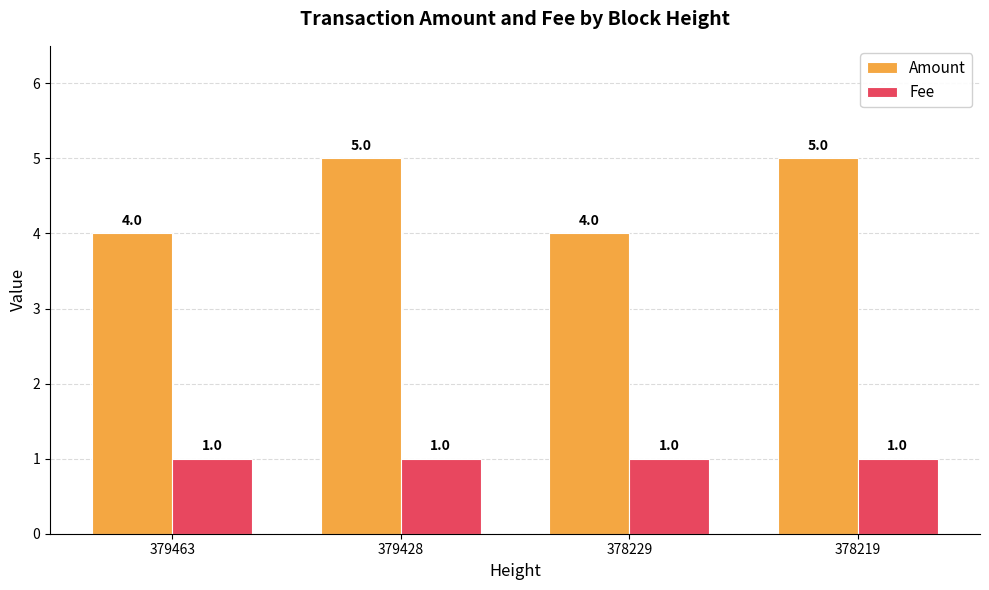

What is the value of the Amount bar at the 1st from the left?

4